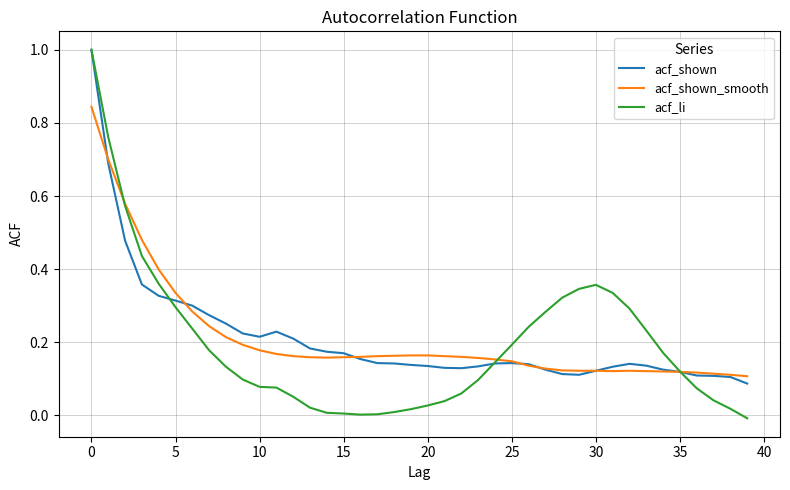

Which series has the largest range (max minus min)?

acf_li